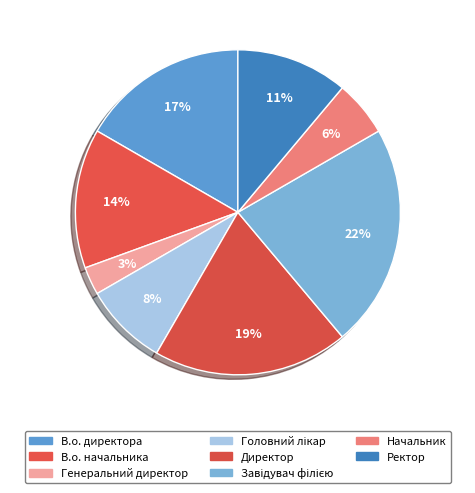

What percentage do Генеральний директор and Завідувач філією together represent?

25.0%